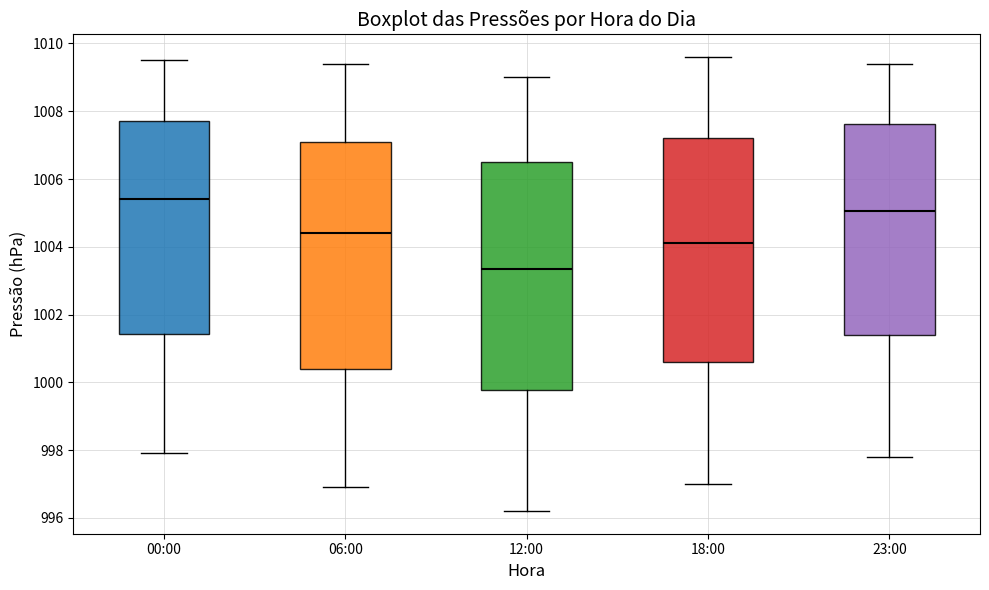

Where is the lower edge of the box for 00:00 on the y-axis? The values are not printed on the chart, so give them approximately, as read against the axis.

1001.4